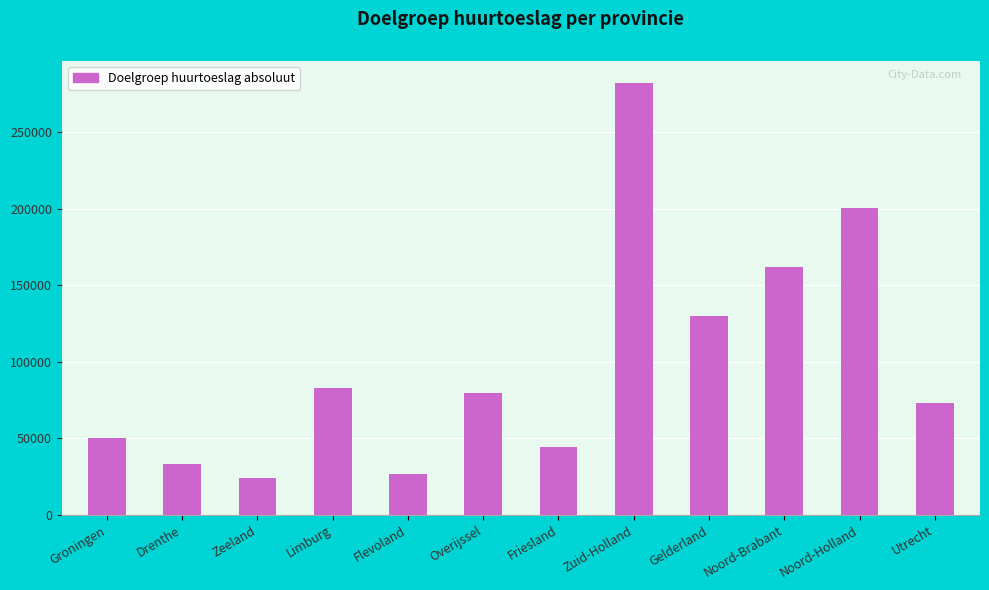

The chart shows a value of 50330 at Groningen. True or false?

True